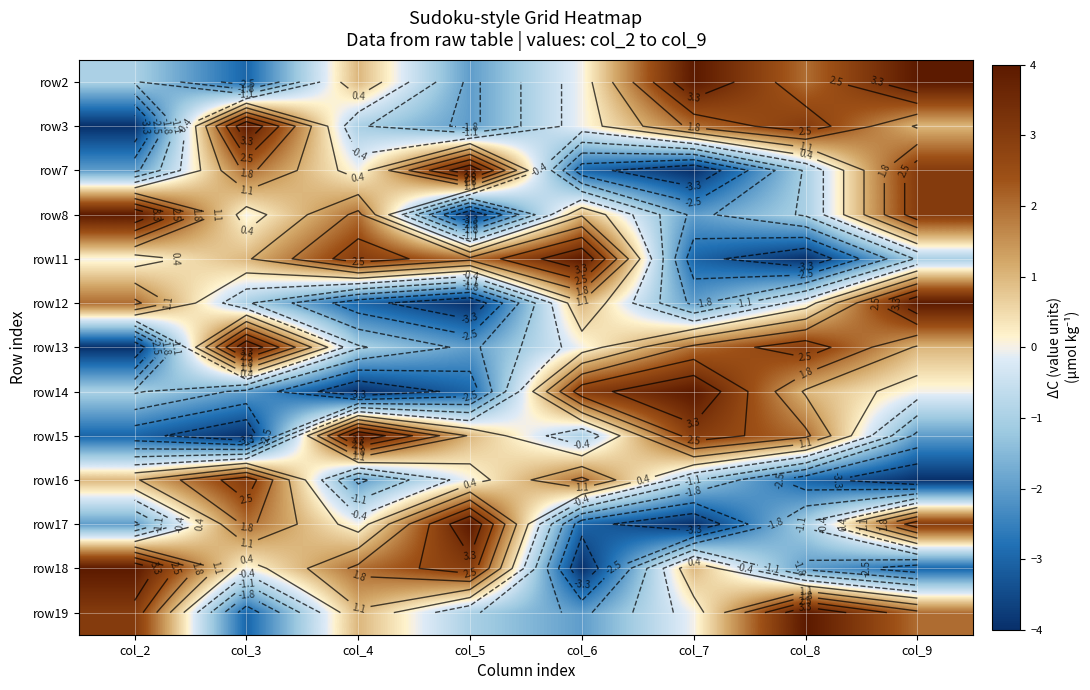

How many values in the row7 series are below 0?

4